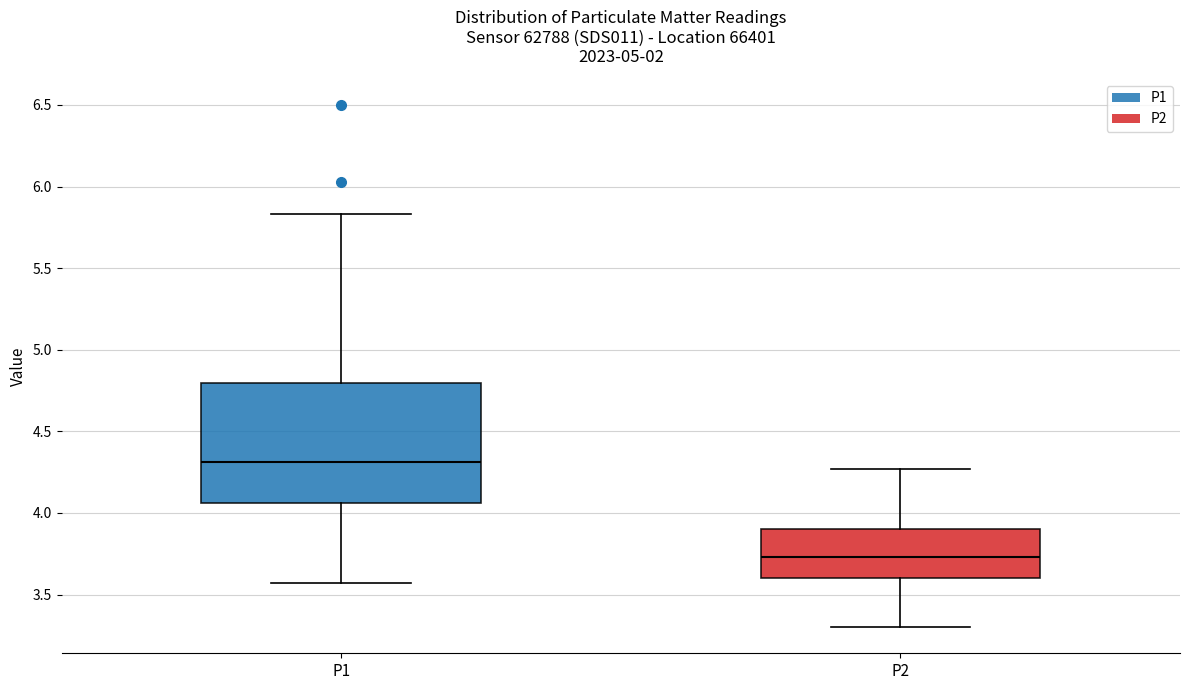

Reading left to right, transcribe this box plot: for each box, give where its median line is, the range the box spans, and where its two whiskers end, as read against the y-axis. The values are not printed on the chart, so give them approximately, as read against the axis.

P1: median 4.30, box 4.05 to 4.80, whiskers 3.55 to 5.85
P2: median 3.75, box 3.60 to 3.90, whiskers 3.30 to 4.25